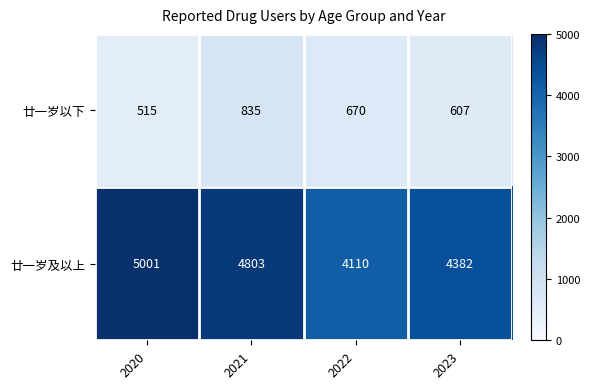

Reading left to right, what are all the values shown in this chart?

廿一岁以下: 515	835	670	607
廿一岁及以上: 5001	4803	4110	4382